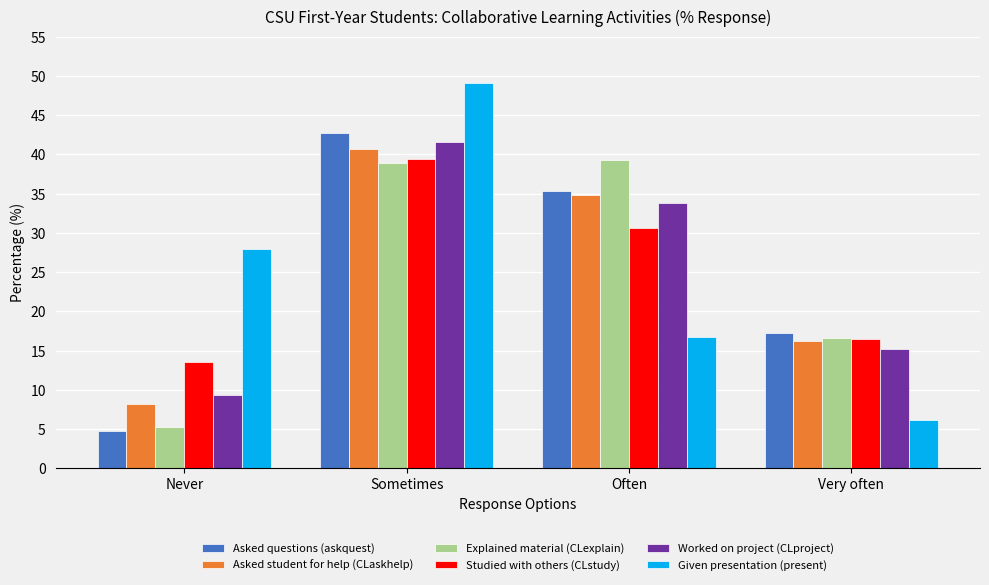

What position from the left is Never?

1